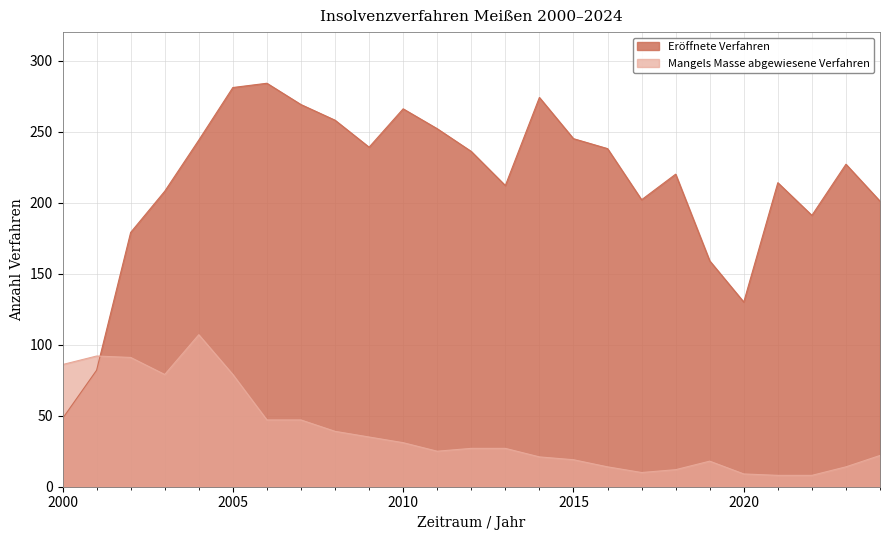

Reading left to right, what are all the values shown in this chart?

Eröffnete Verfahren: 48	82	179	208	244	281	284	269	258	239	266	252	236	212	274	245	238	202	220	159	130	214	191	227	201
Mangels Masse abgewiesene Verfahren: 86	92	91	79	107	79	47	47	39	35	31	25	27	27	21	19	14	10	12	18	9	8	8	14	22